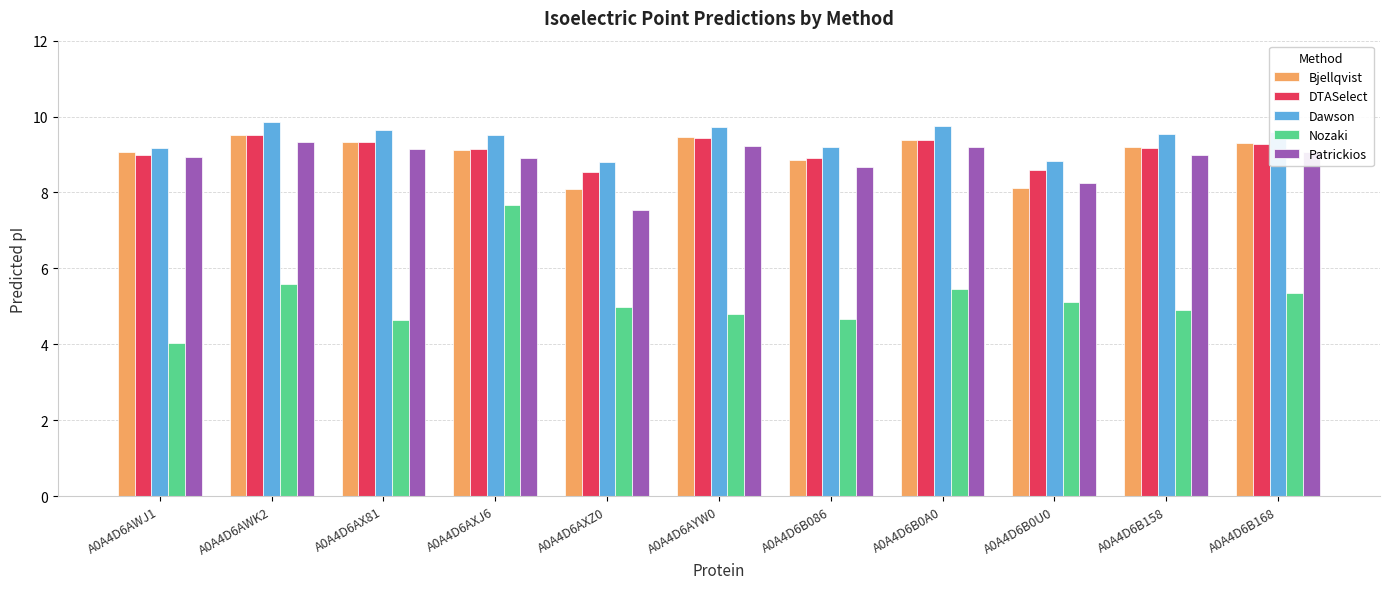

What is the average value of the Bjellqvist series?

9.0